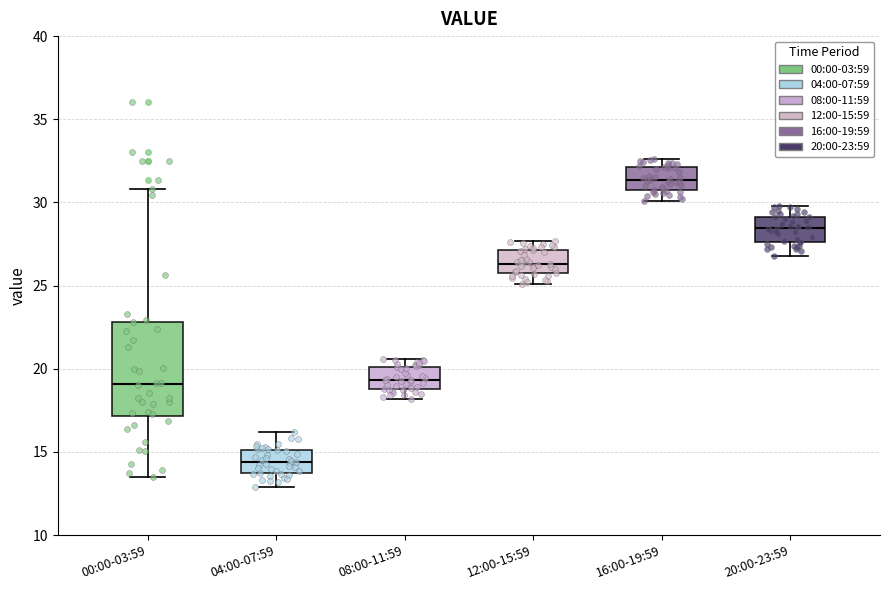

Where is the lower edge of the box for 08:00-11:59 on the y-axis? The values are not printed on the chart, so give them approximately, as read against the axis.

19.0